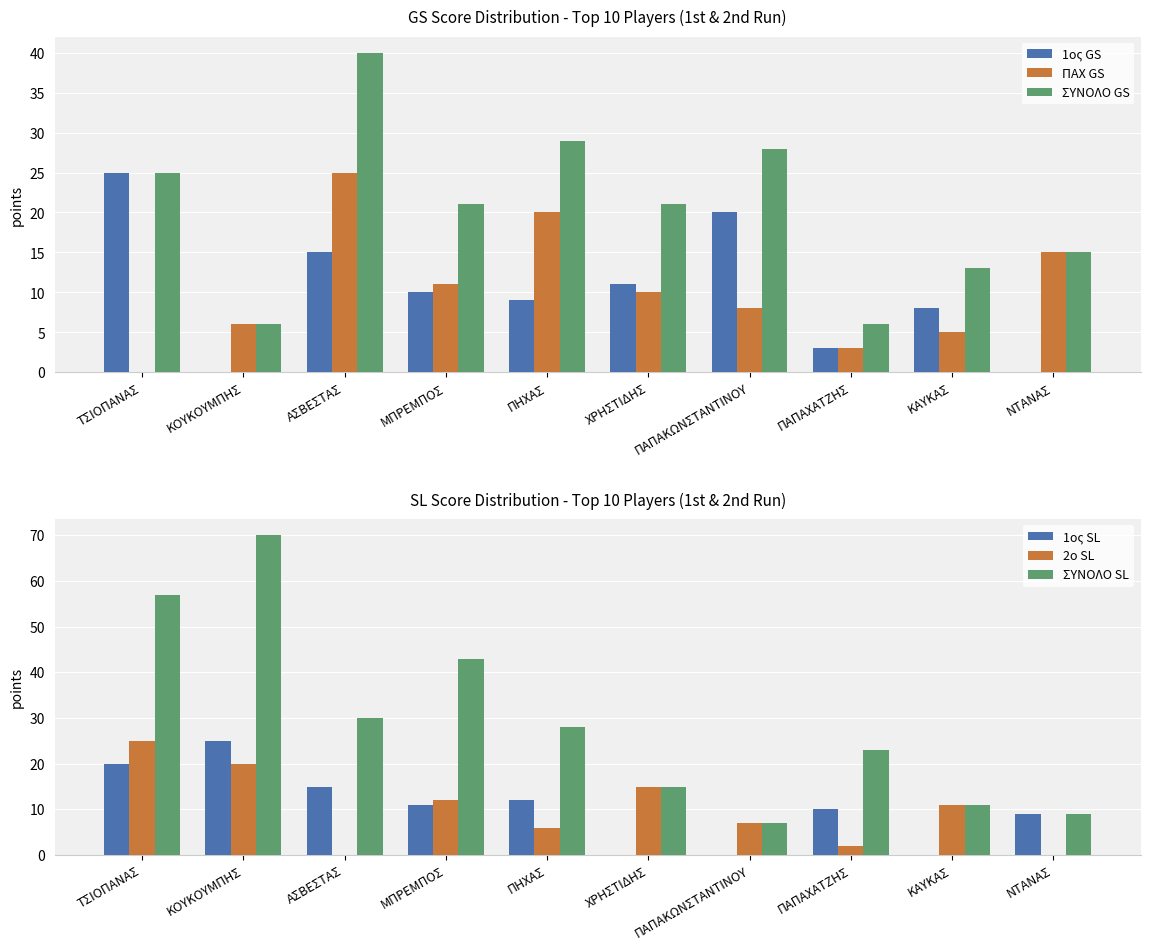

What is the maximum value for ΣΥΝΟΛΟ GS?

40